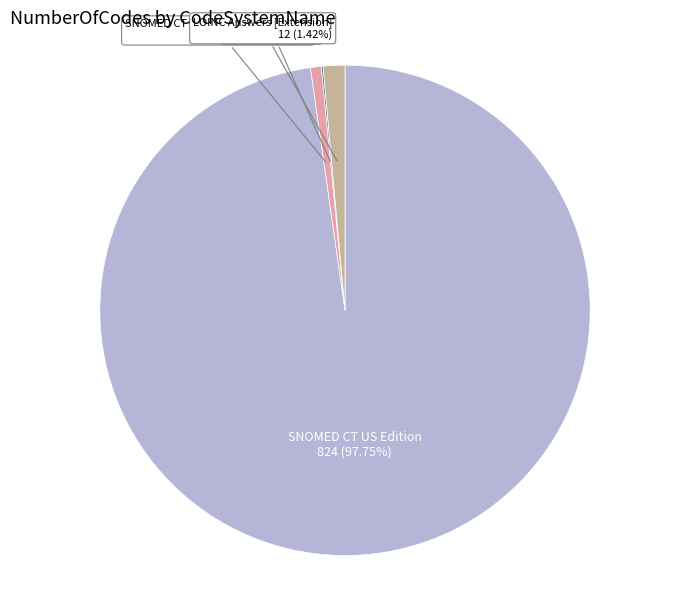

To the nearest percent, what is the difference between the largest and smallest slice percentages?

98%